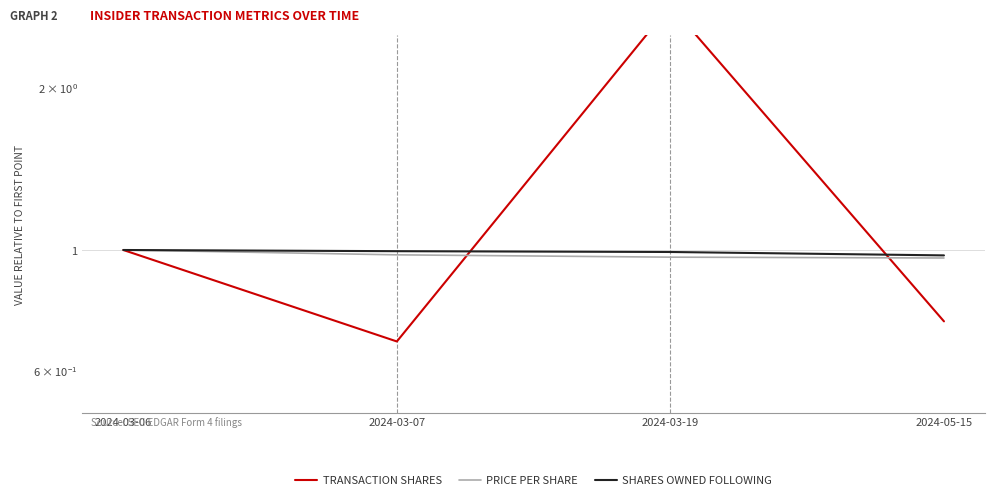

How many distinct data groups are displayed?

3